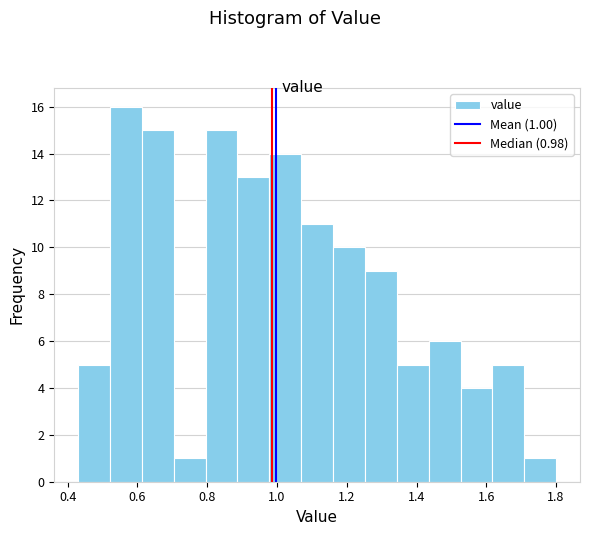

Which range on the x-axis has the tallest bar?

0.52 to 0.62